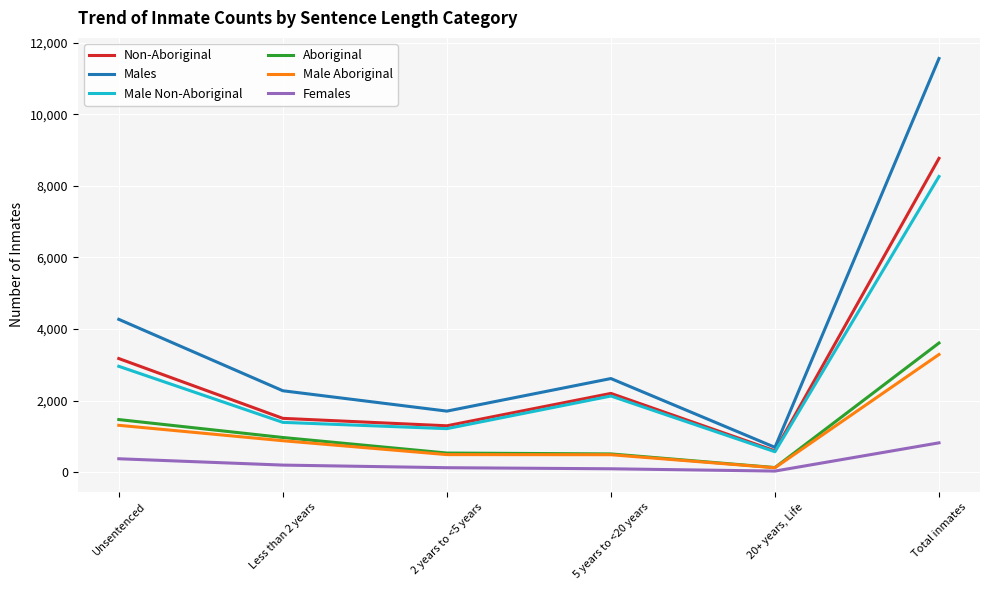

What are all the series names shown in the legend?

Non-Aboriginal, Males, Male Non-Aboriginal, Aboriginal, Male Aboriginal, Females